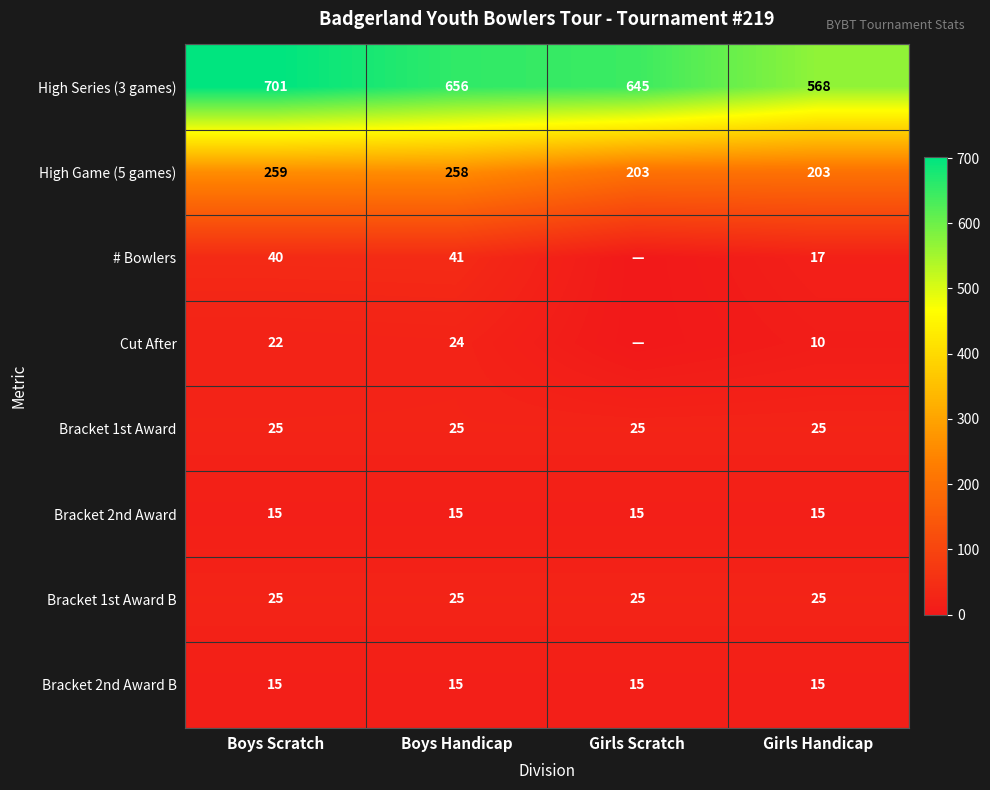

Is it true that # Bowlers equals 23 at Boys Handicap?

False